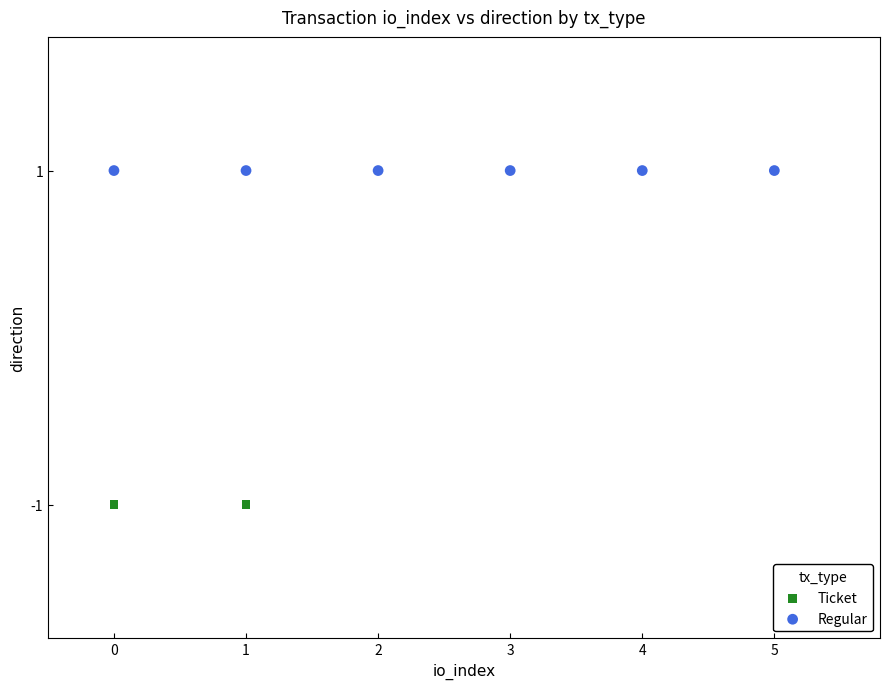

Which series contains the highest Y value?

Regular